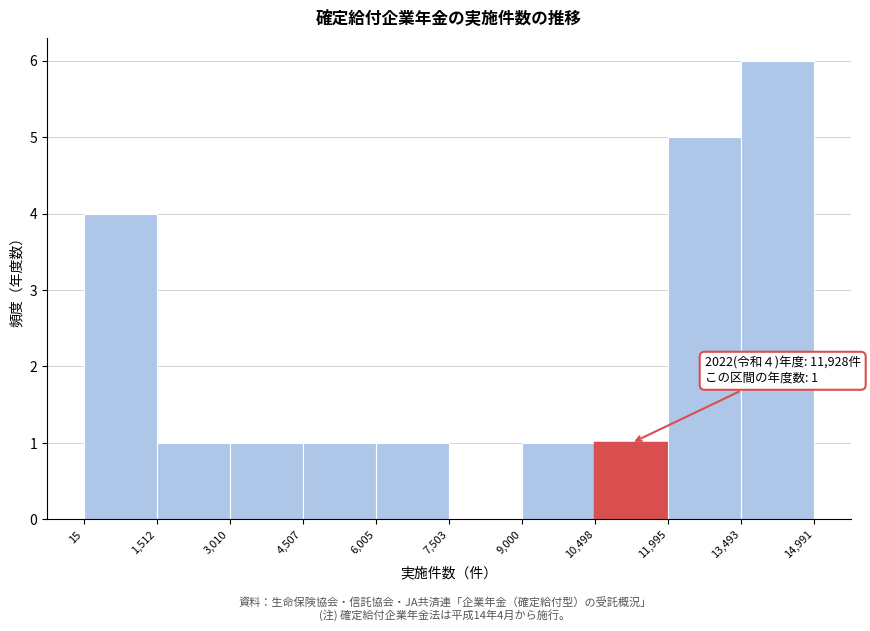

Which range on the x-axis has the tallest bar?

13,493 to 14,991